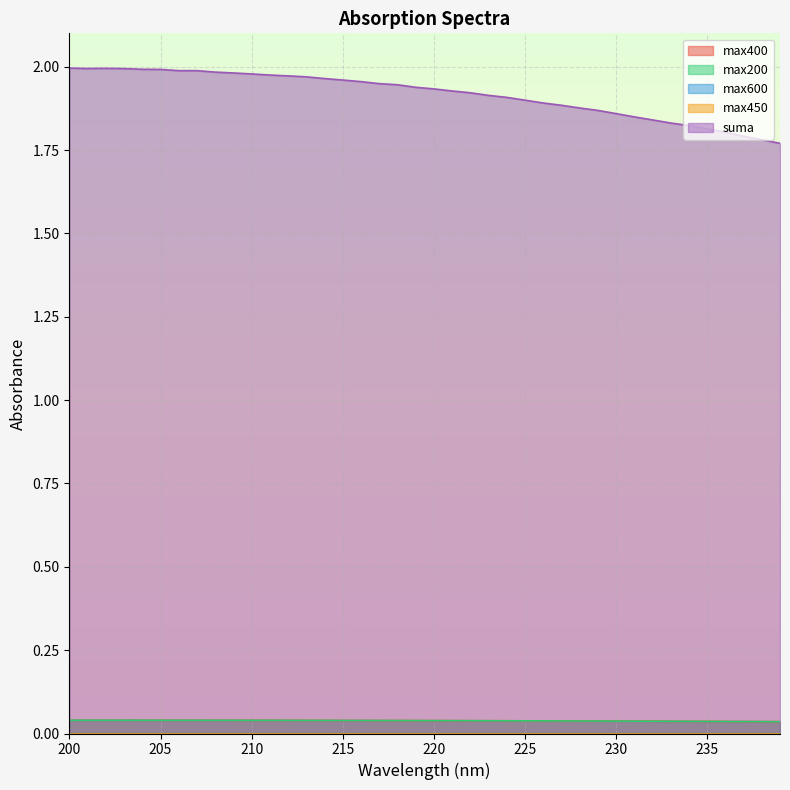

True or false: suma and max200 cross at least once.

False